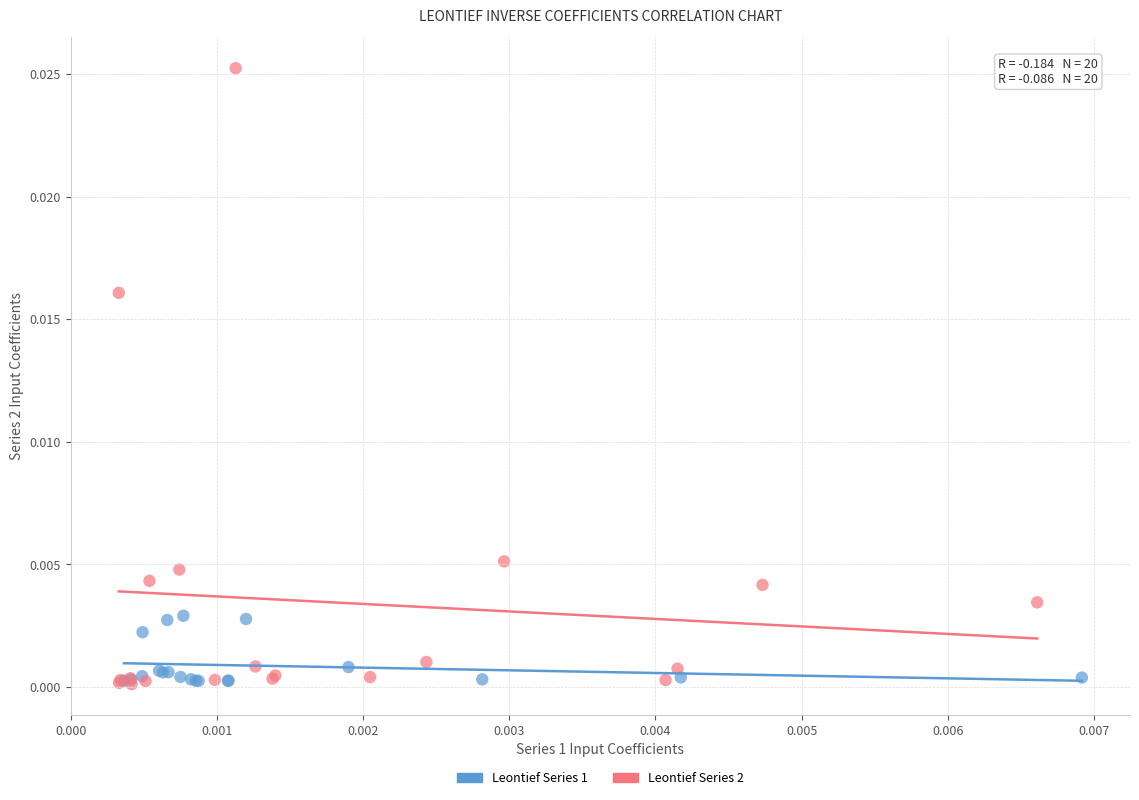

Which series contains the highest Y value?

Leontief Series 2